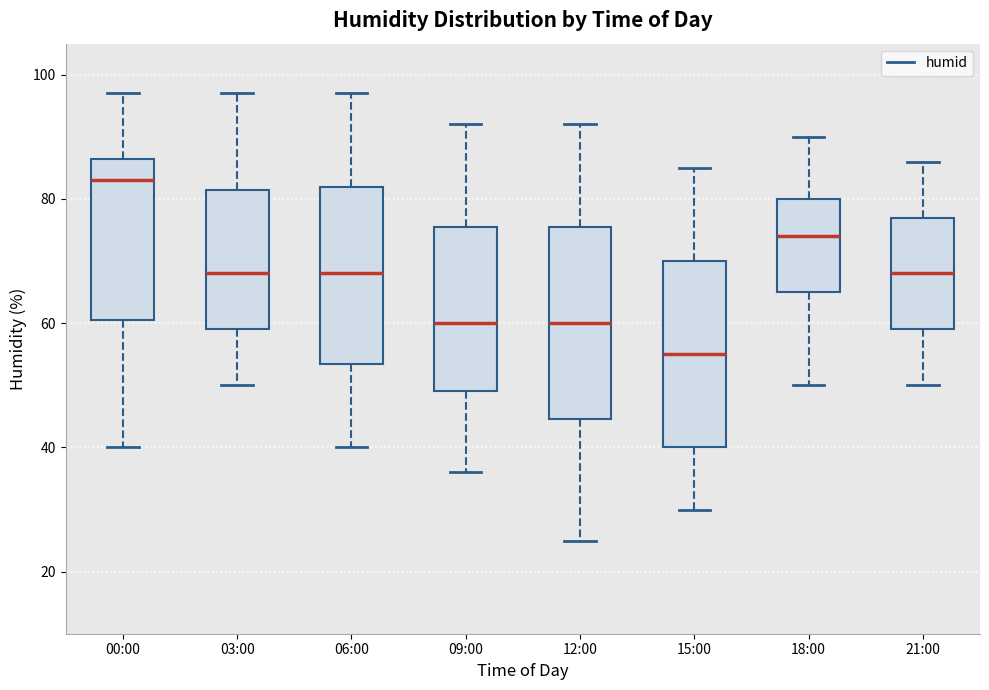

Reading left to right, transcribe this box plot: for each box, give where its median line is, the range the box spans, and where its two whiskers end, as read against the y-axis. The values are not printed on the chart, so give them approximately, as read against the axis.

00:00: median 84, box 60 to 86, whiskers 40 to 98
03:00: median 68, box 60 to 82, whiskers 50 to 98
06:00: median 68, box 54 to 82, whiskers 40 to 98
09:00: median 60, box 50 to 76, whiskers 36 to 92
12:00: median 60, box 44 to 76, whiskers 26 to 92
15:00: median 56, box 40 to 70, whiskers 30 to 86
18:00: median 74, box 66 to 80, whiskers 50 to 90
21:00: median 68, box 60 to 78, whiskers 50 to 86